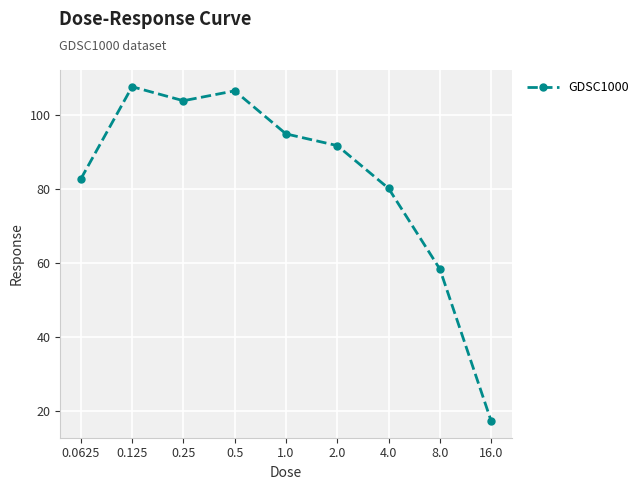

Reading left to right, extract all data points from this chart.

82.7	107.6	103.8	106.5	94.9	91.7	80.2	58.4	17.3